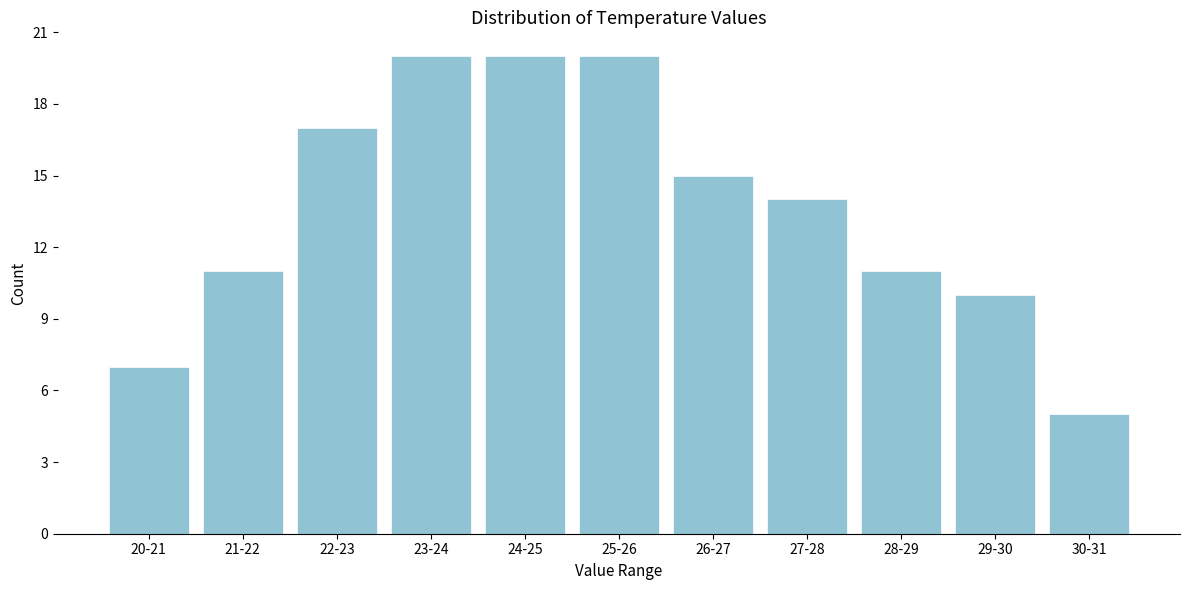

Reading left to right, transcribe all the data shown in this chart.

20-21=7	21-22=11	22-23=17	23-24=20	24-25=20	25-26=20	26-27=15	27-28=14	28-29=11	29-30=10	30-31=5